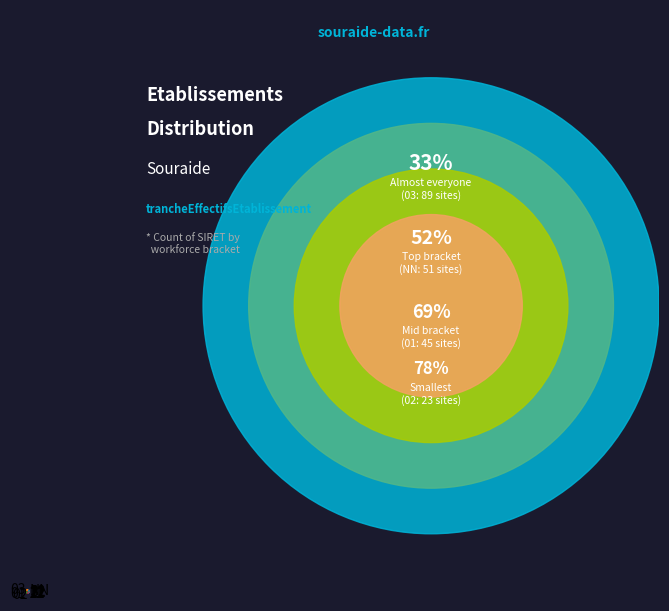

Rank the categories by value from highest to lowest.

03, NN, 01, 02, 11, 12, 21, 22, 31, 32